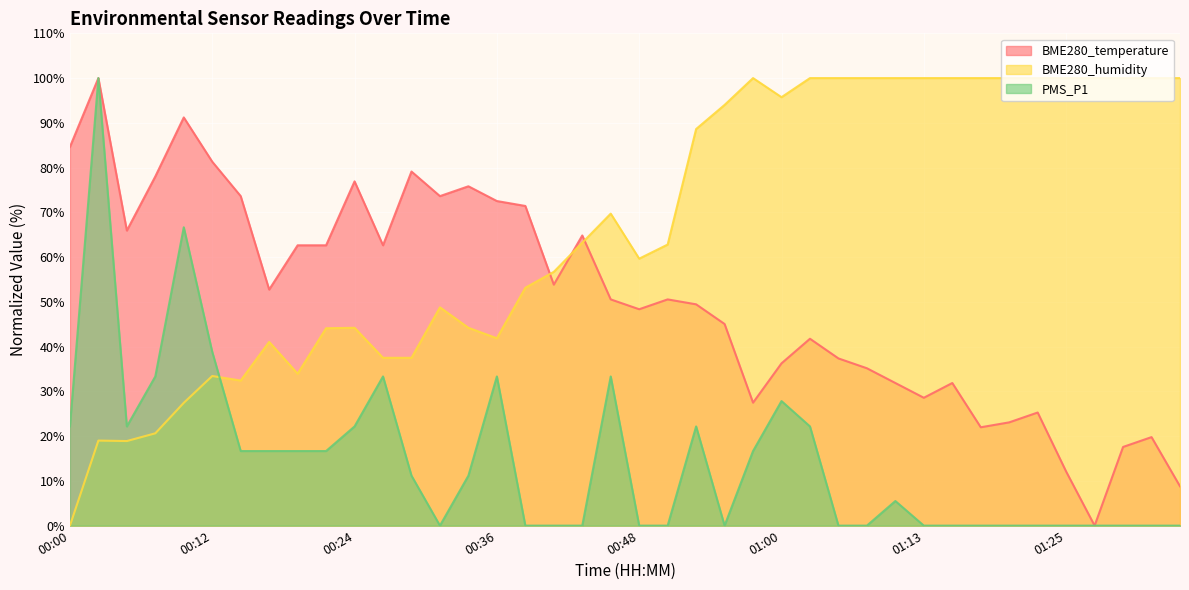

Is the value of BME280_humidity at 01:23 greater than the value of PMS_P1 at 01:23?

Yes